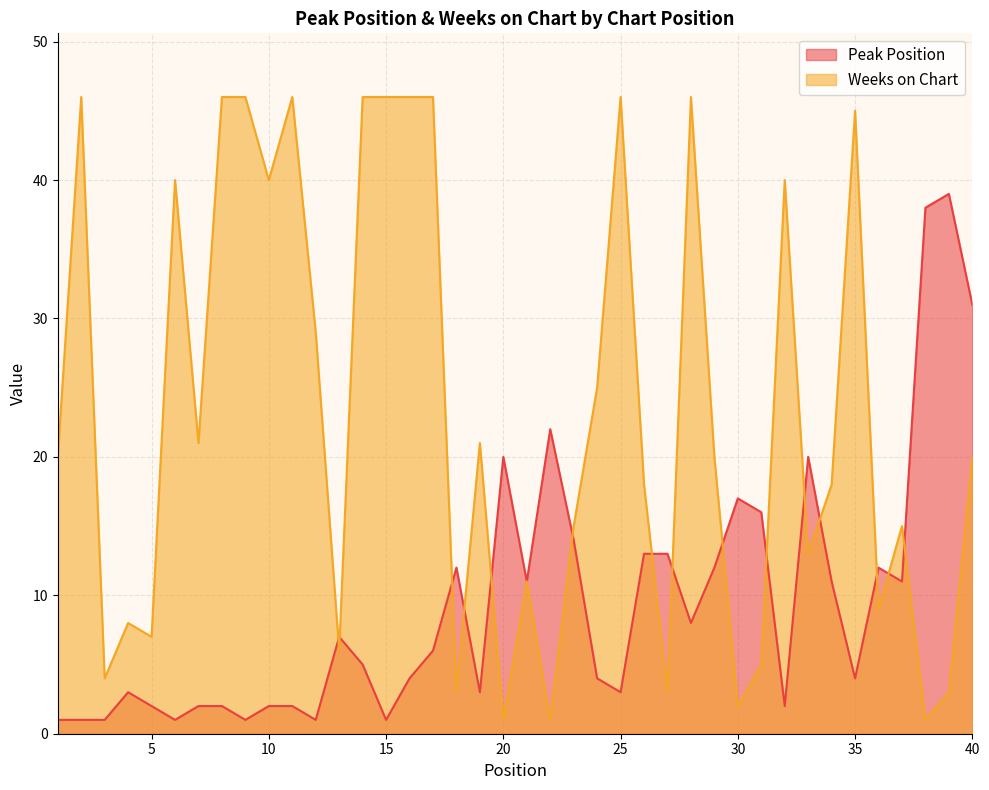

True or false: Weeks on Chart has more than 0 interior local peaks.

True